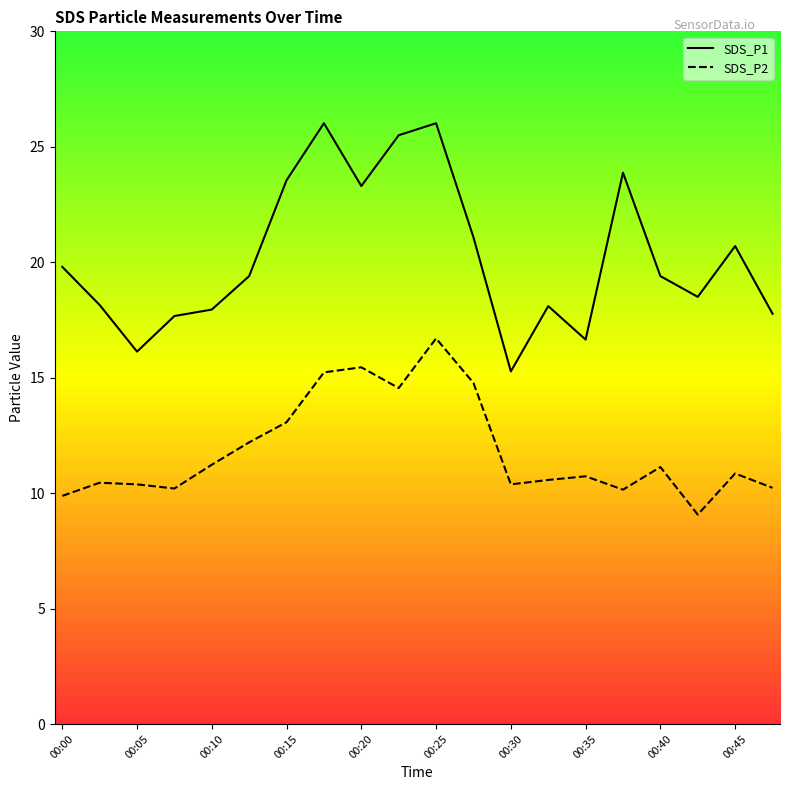

Which series has the largest range (max minus min)?

SDS_P1